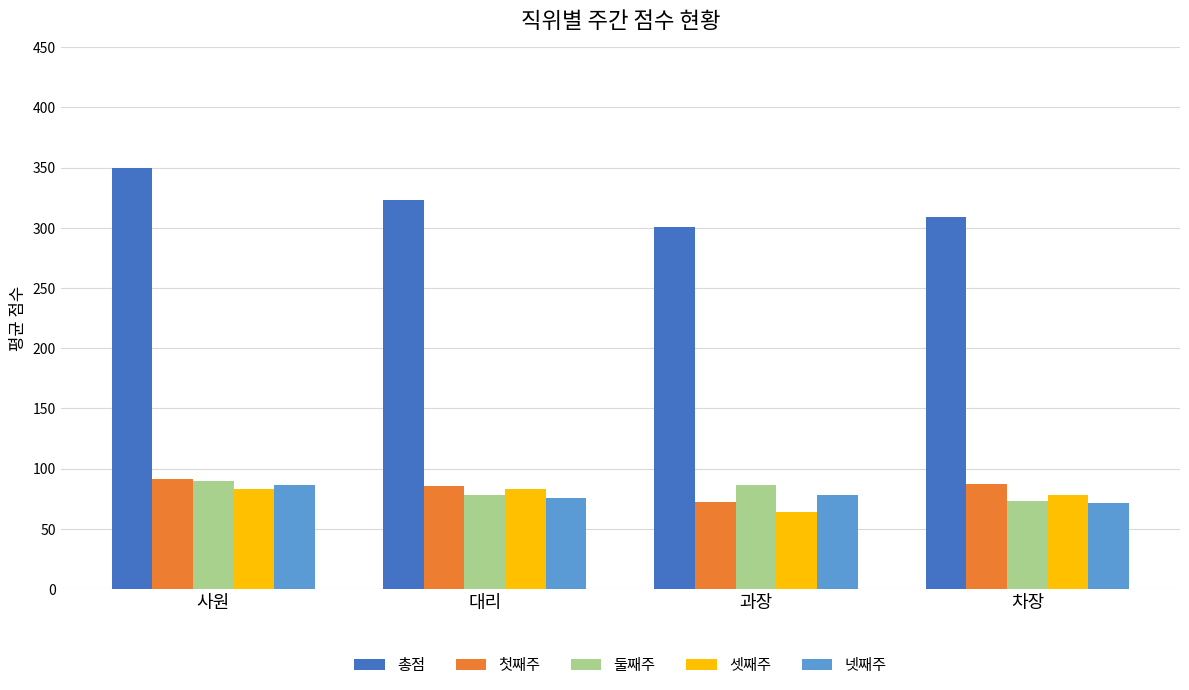

What is the sum of all 셋째주 values?

307.7